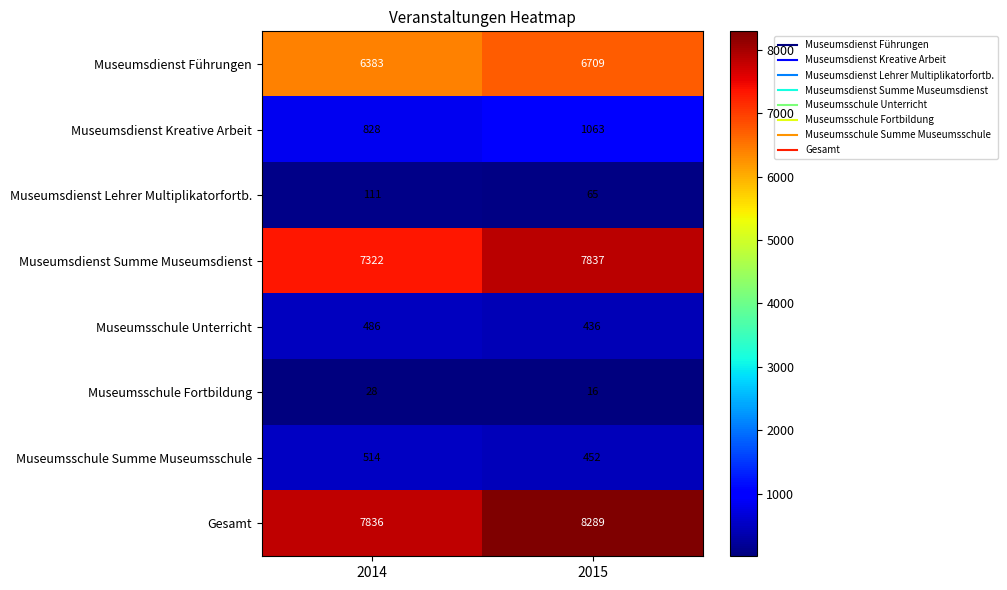

What is the maximum value shown in the chart?

8289